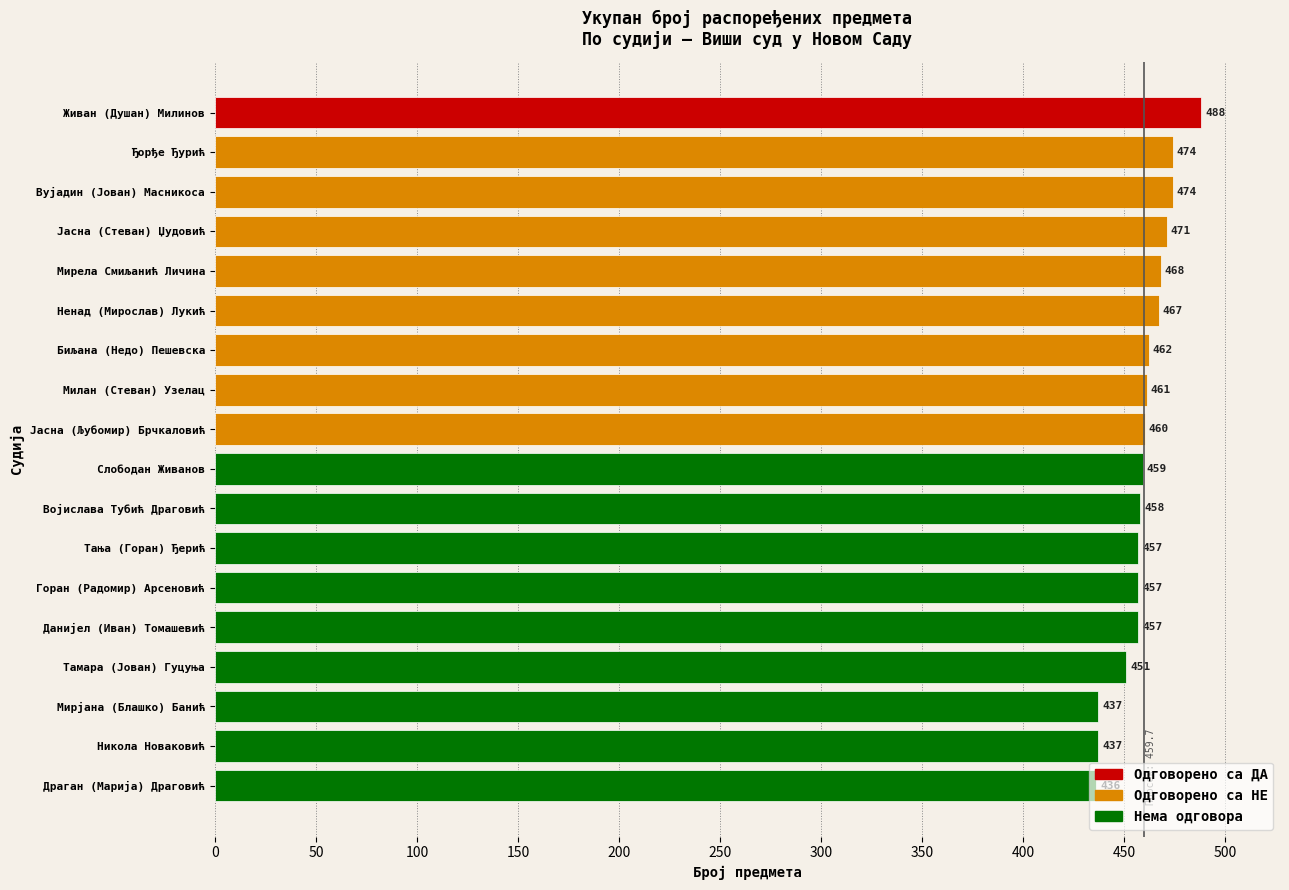

What is the difference between the second highest and minimum values?

38